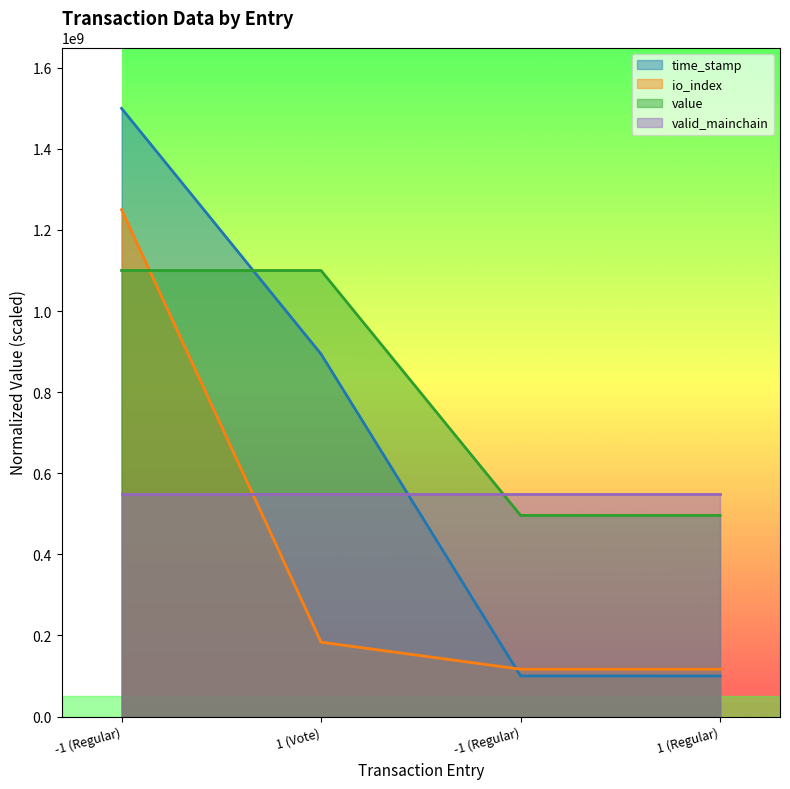

At how many categories does at least one series exceed 751426434?

2